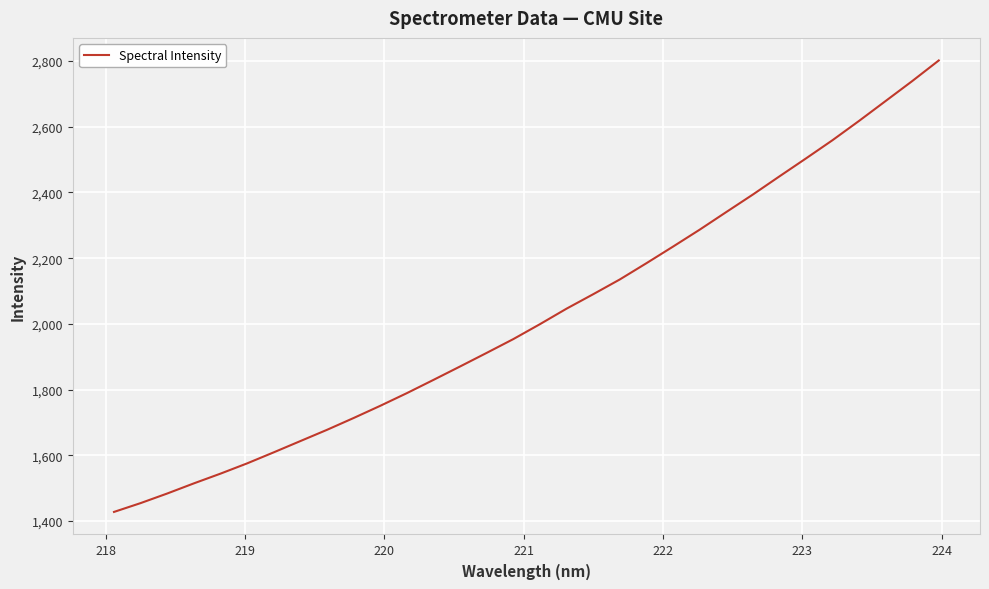

Does the chart have visible grid lines?

Yes